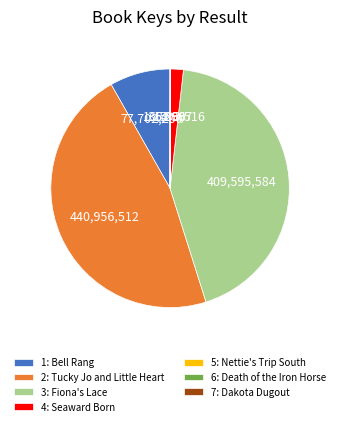

Does 3: Fiona's Lace represent more than half of the total?

No